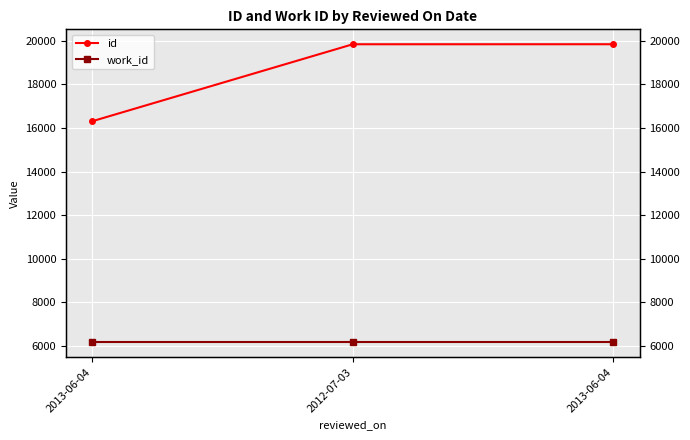

What is the label of the 2nd point from the right?

2012-07-03